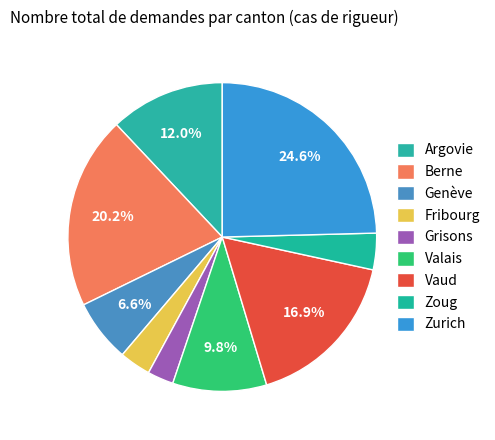

To the nearest percent, what portion does Grisons represent?

3%